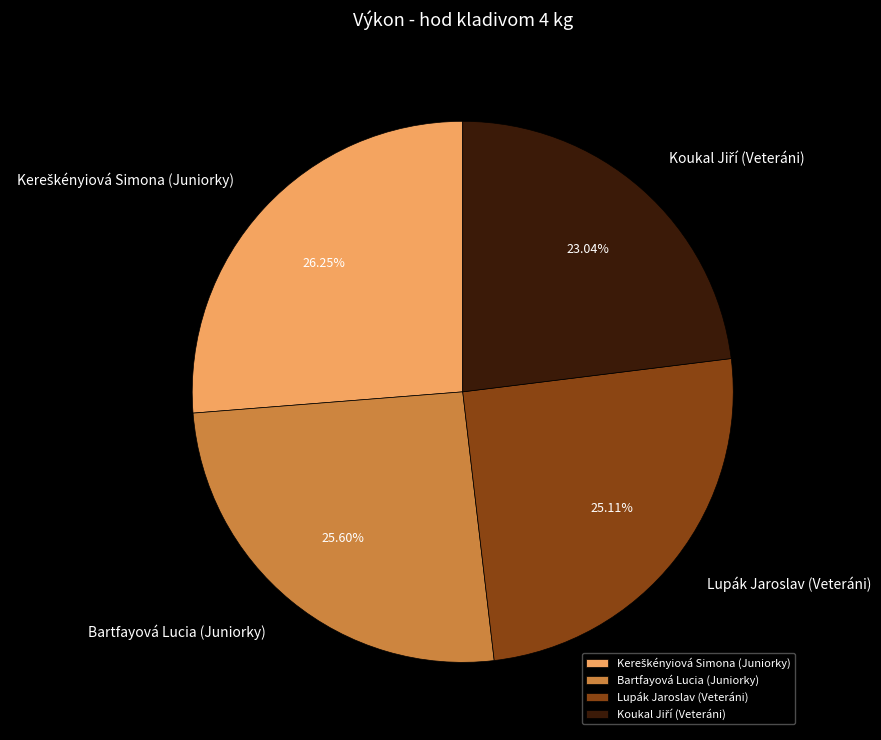

To the nearest percent, what percentage of the pie is Lupák Jaroslav (Veteráni)?

25%